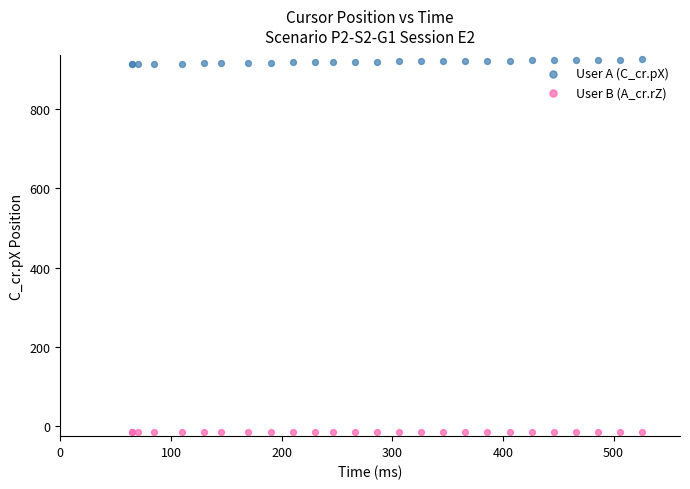

Which series reaches the maximum Y coordinate?

User A (C_cr.pX)